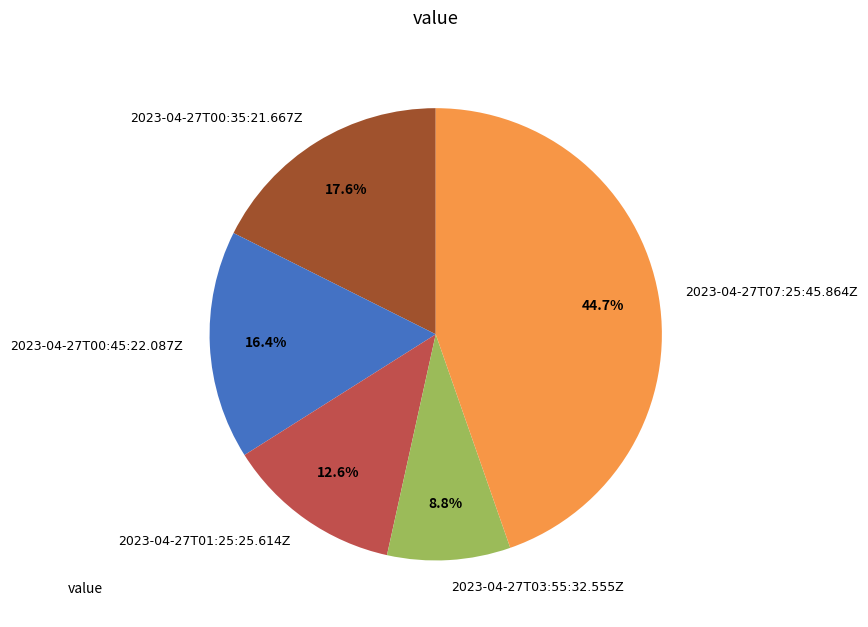

What percentage do 2023-04-27T07:25:45.864Z and 2023-04-27T00:45:22.087Z together represent?

61.0%